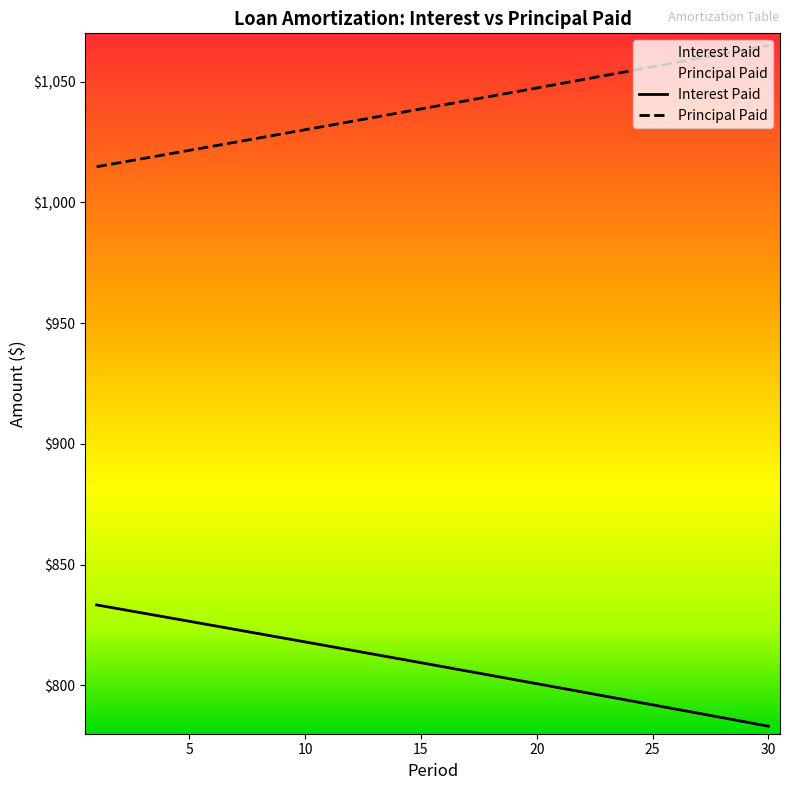

How many data points in Principal Paid are less than 1040?

15